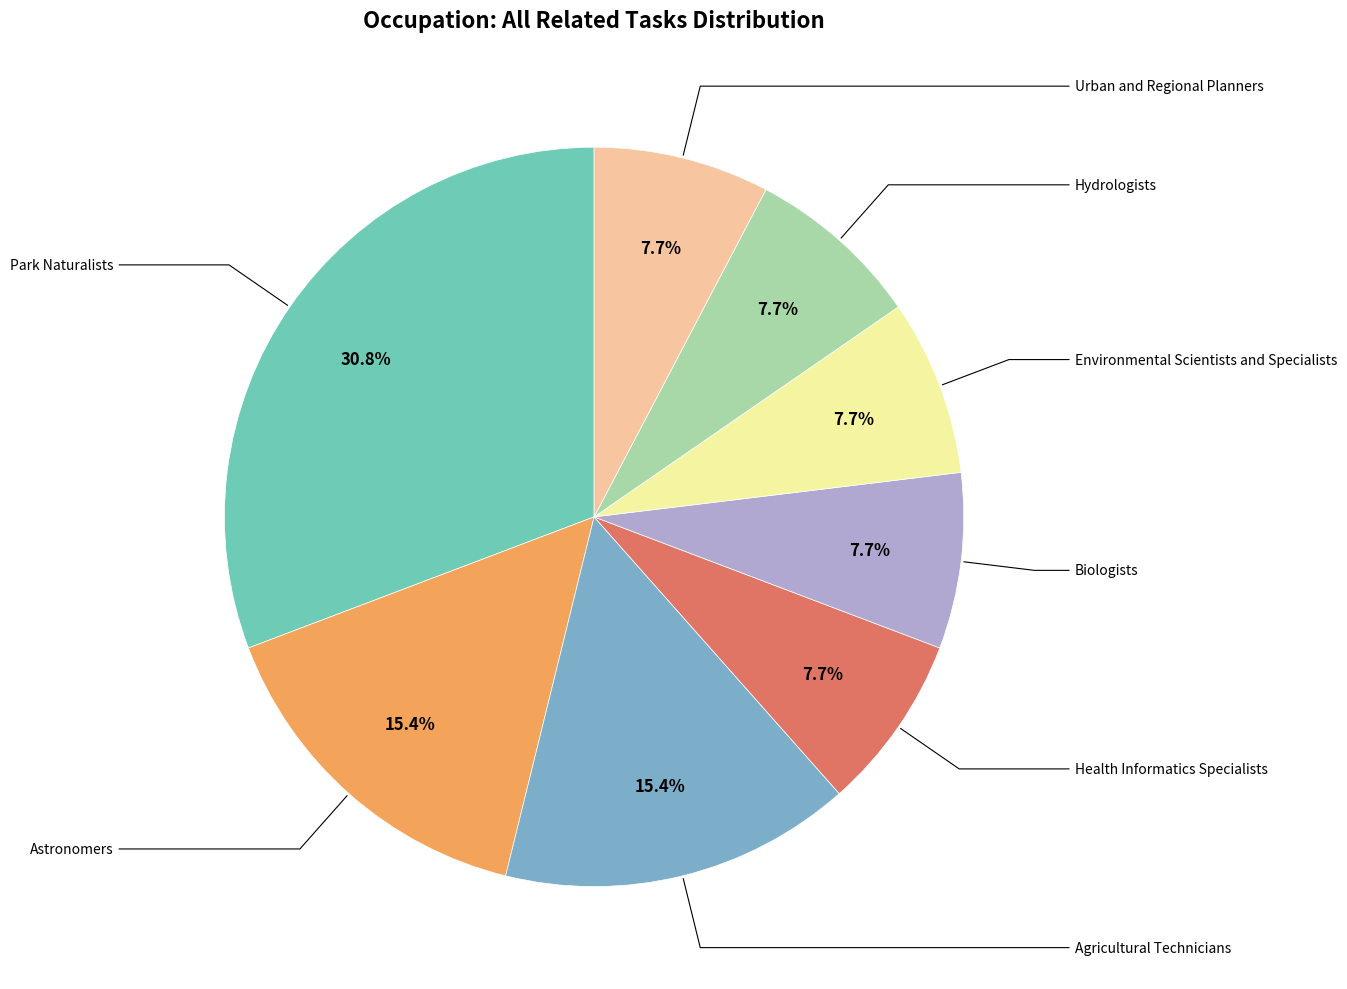

Which category has the smallest portion of the pie?

Health Informatics Specialists